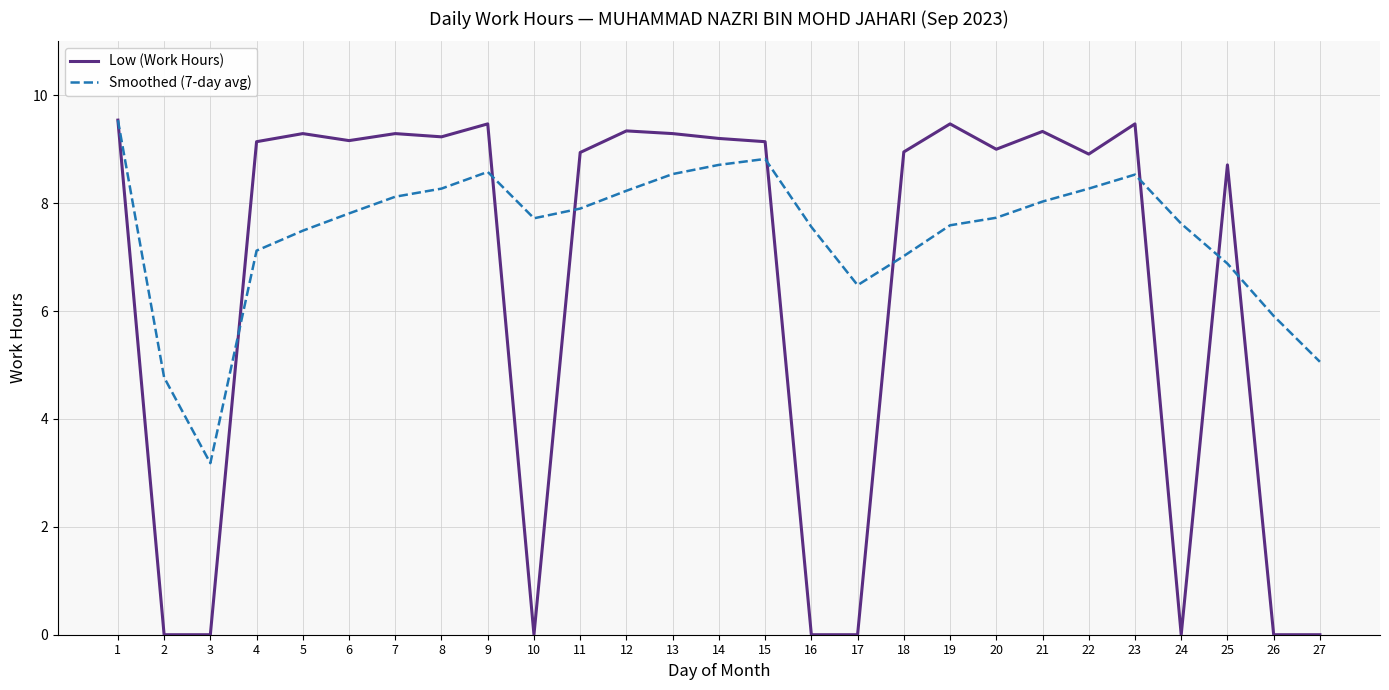

Does the chart have visible grid lines?

Yes